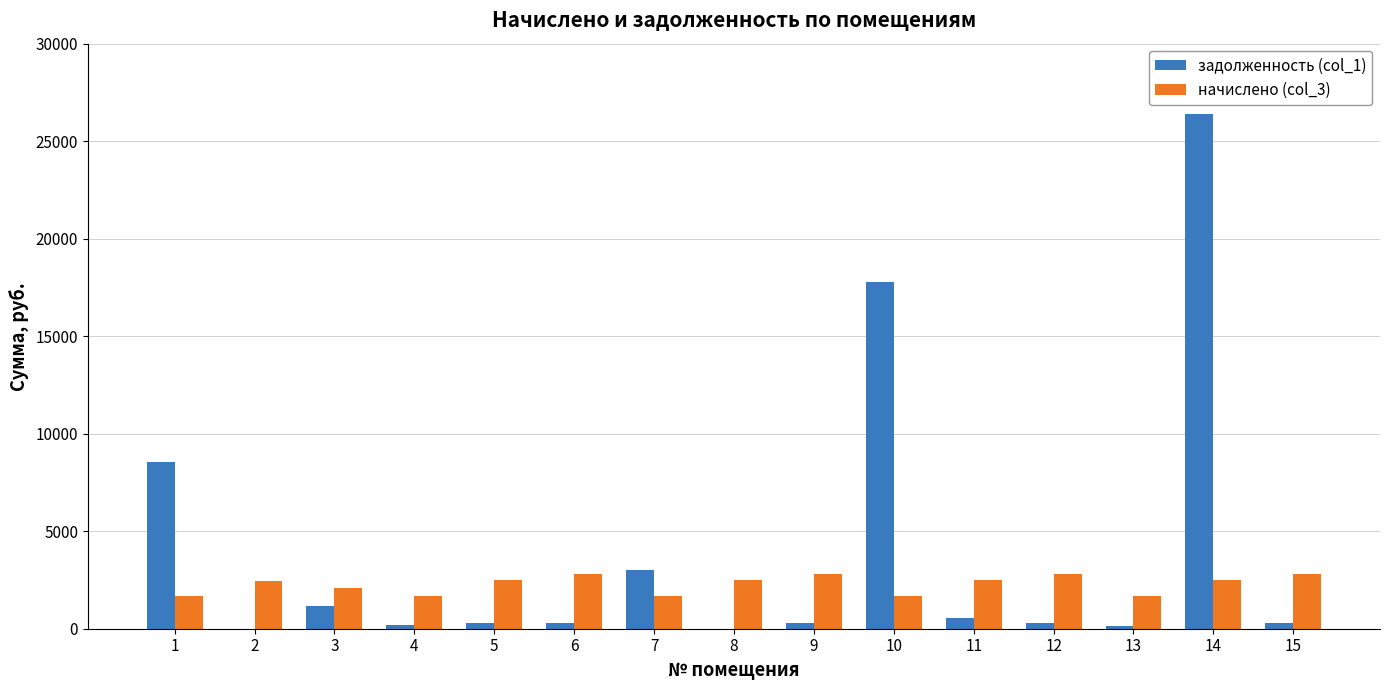

What is the greatest value displayed?

26383.1